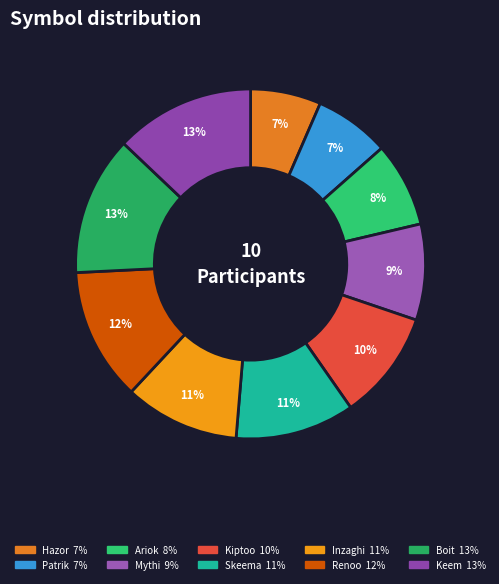

How many slices are in this pie chart?

10